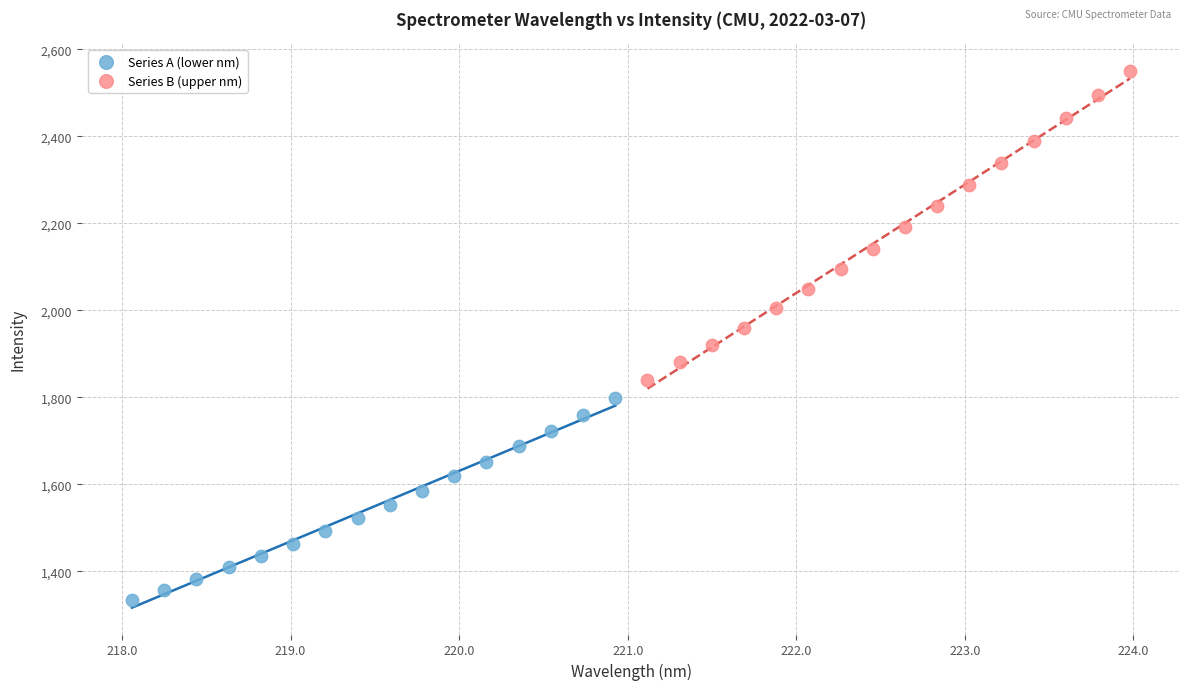

Which series reaches the maximum Y coordinate?

Series B (upper nm)